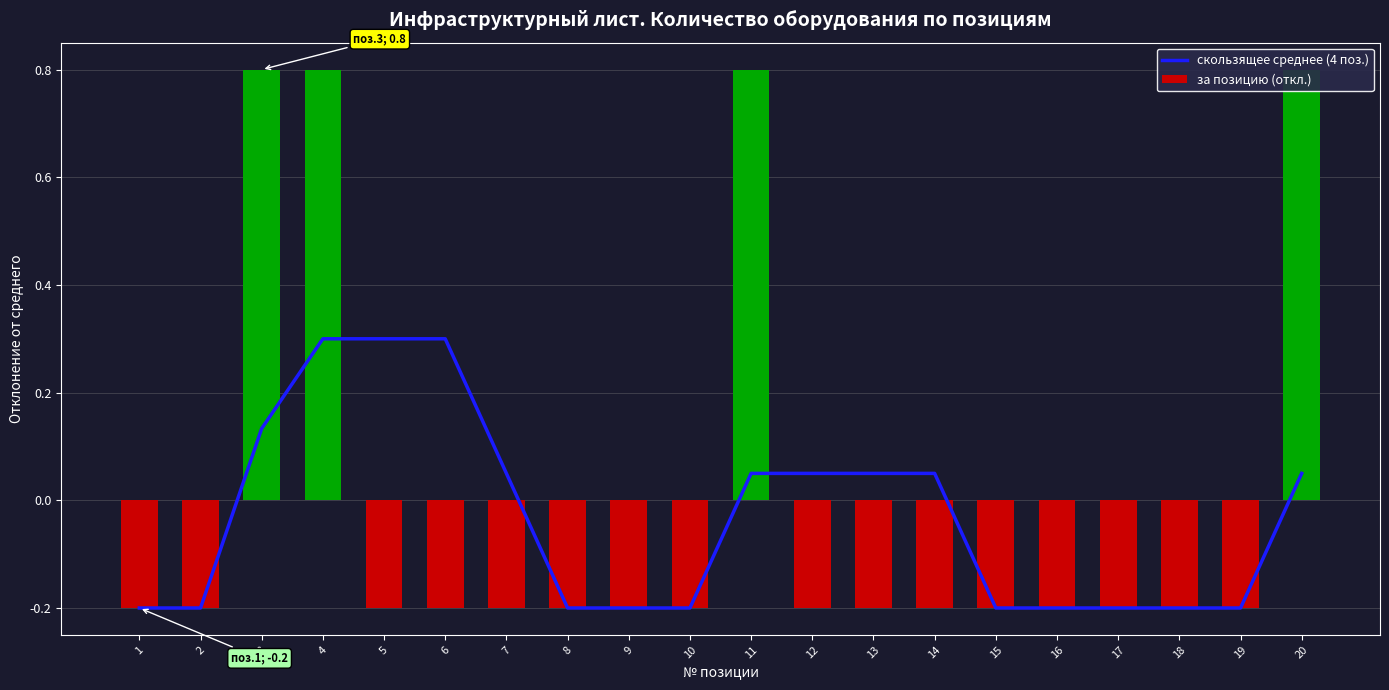

At which category is the sum across all series the highest?

4